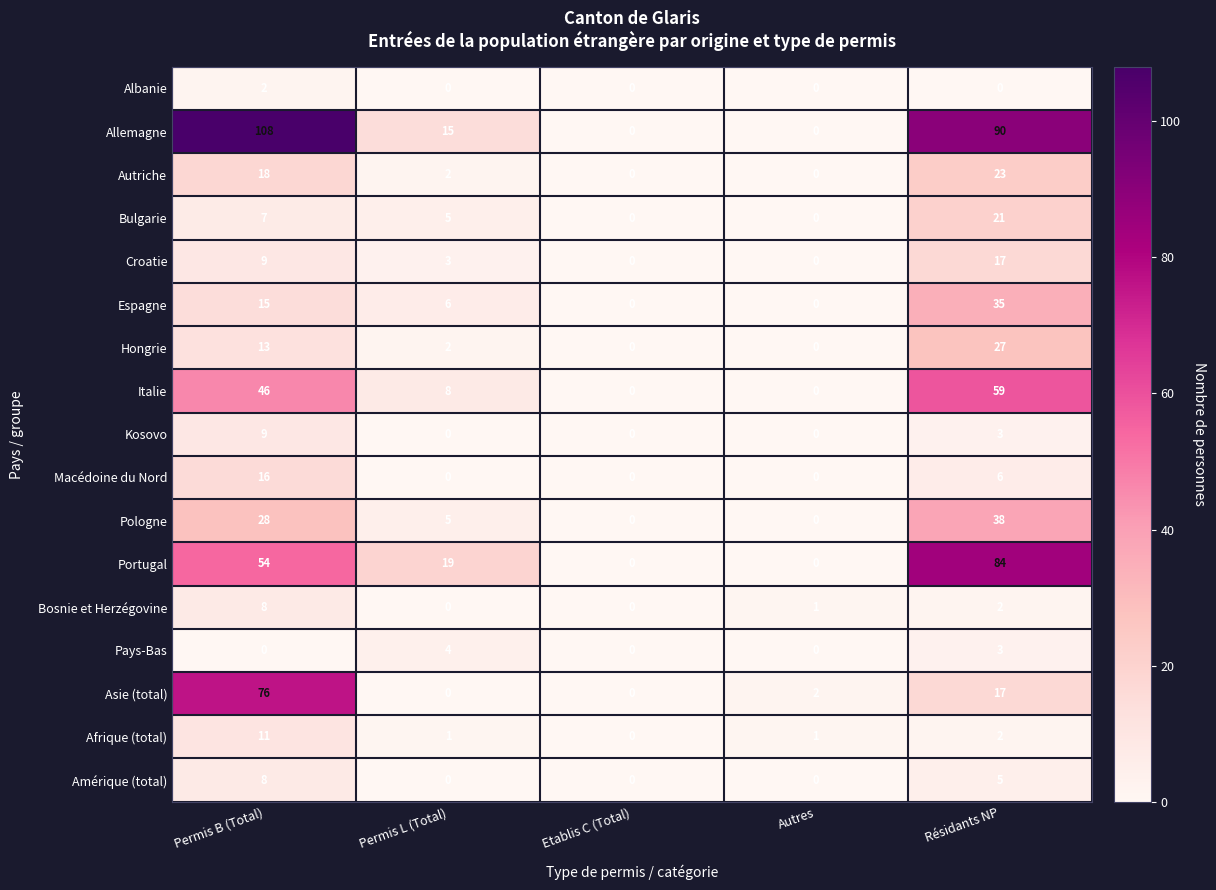

What is the average value of the Macédoine du Nord series?

4